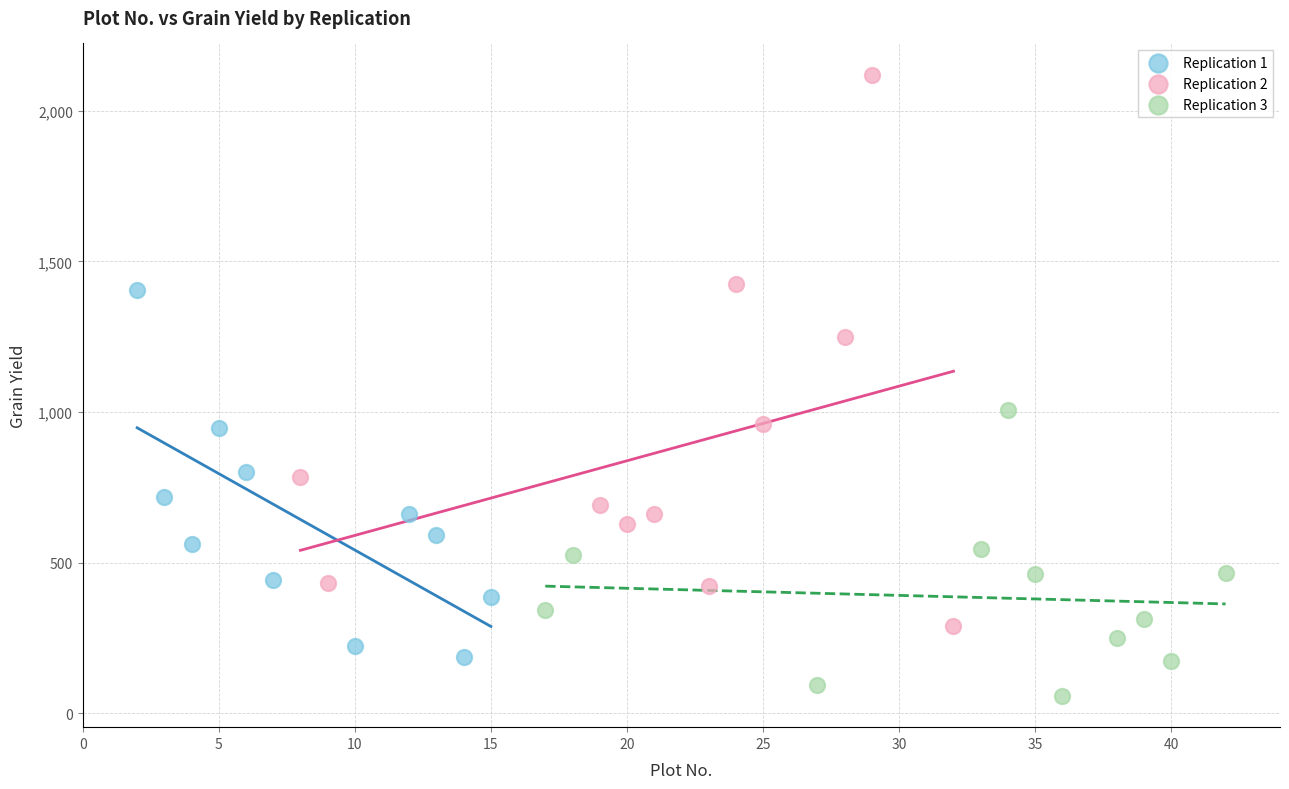

Which series has the largest Y range (max minus min)?

Replication 2